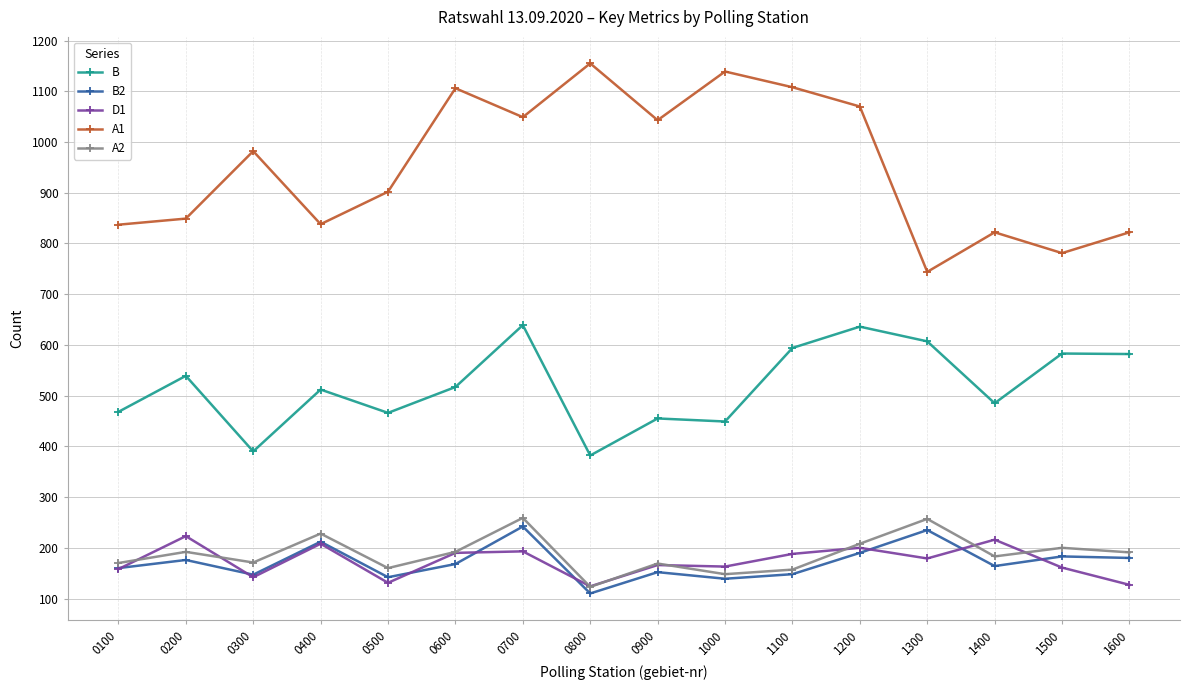

What are all the series names shown in the legend?

B, B2, D1, A1, A2